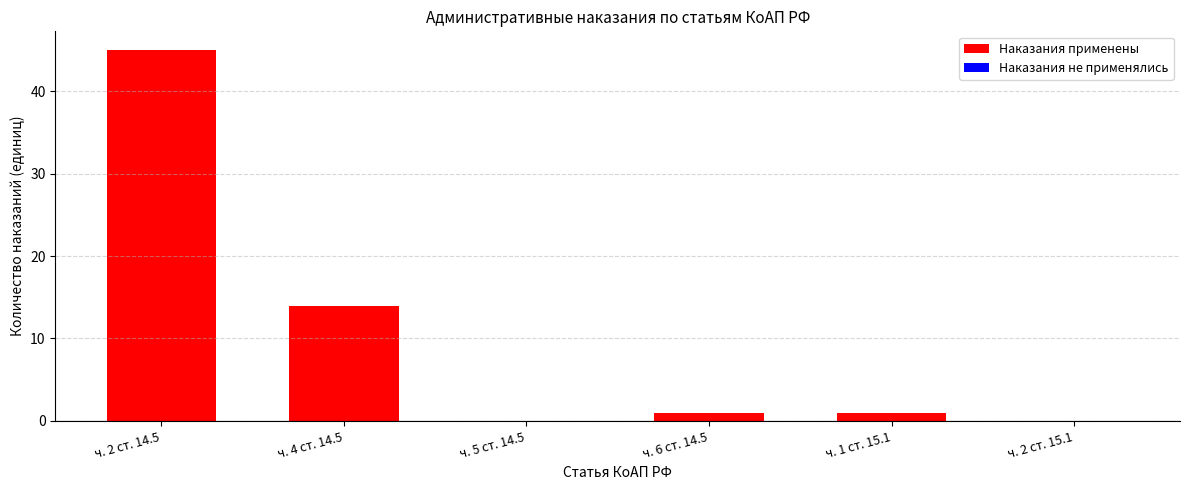

The chart shows a value of 23 at ч. 2 ст. 15.1. True or false?

False